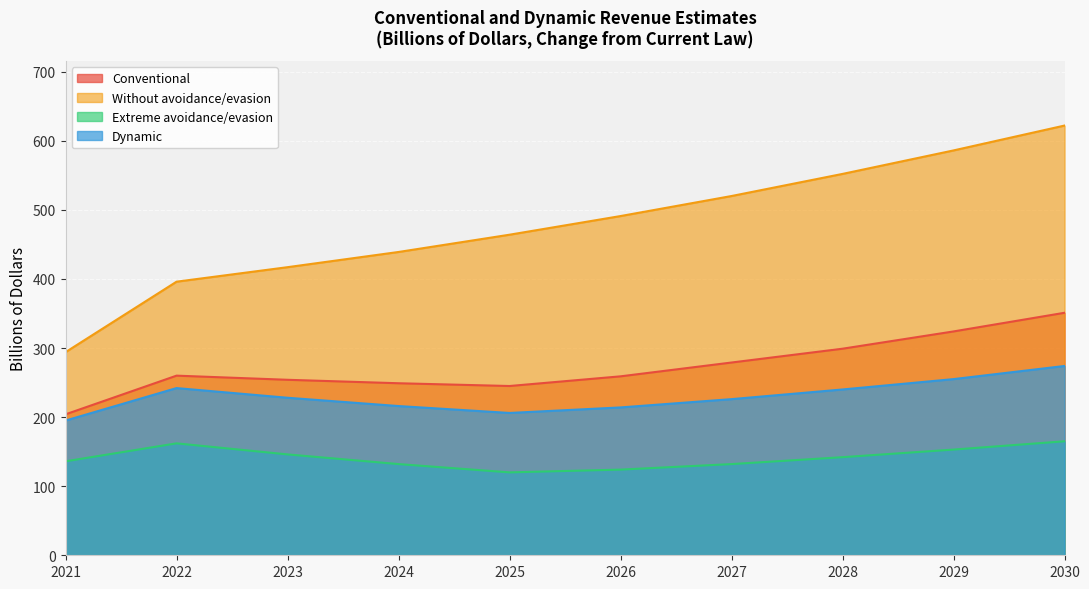

What is the sum of the Dynamic values at 2022 and 2025?

448